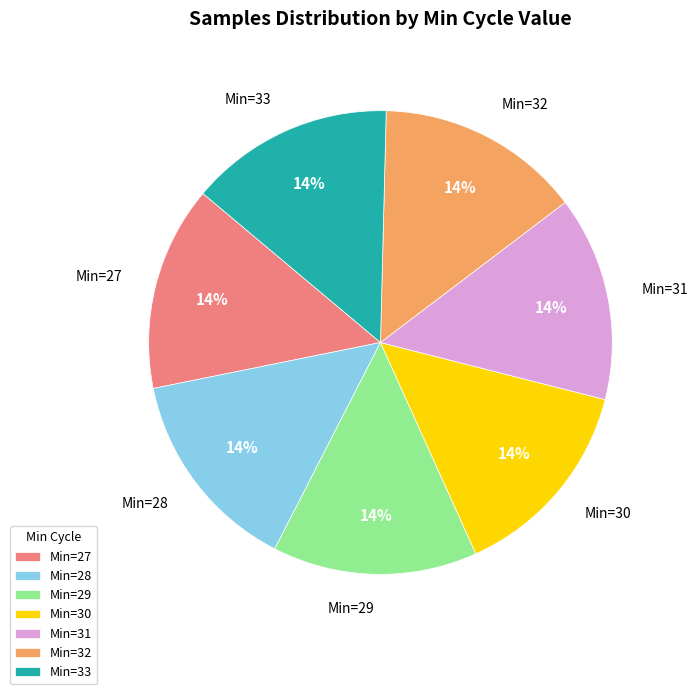

Does any single category account for the majority?

No